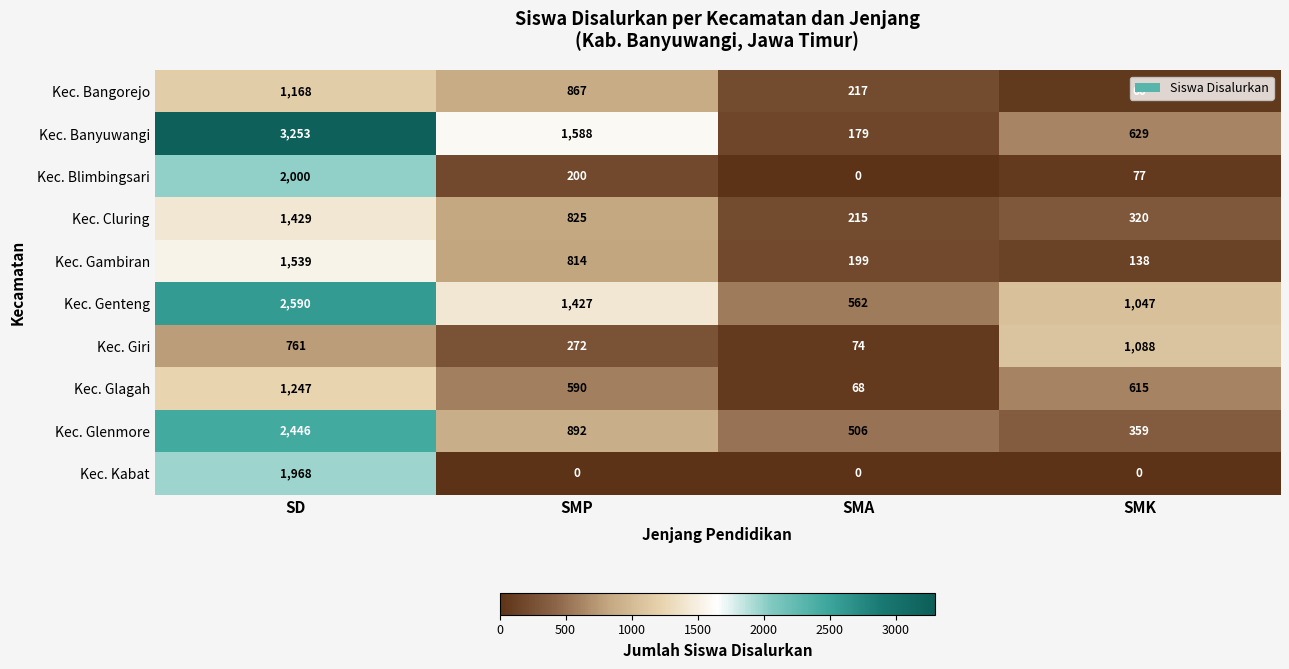

At which label is Kec. Glagah closest to 657?

SMK